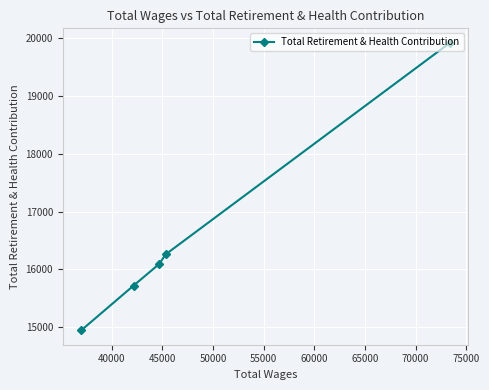

What is the smallest value displayed?

14946